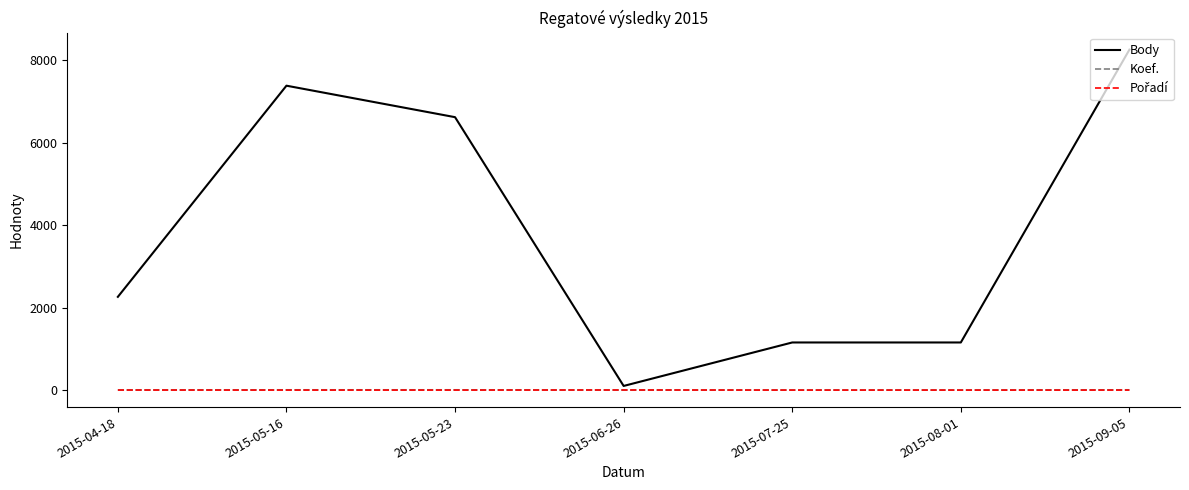

Which series has the widest spread of values?

Body